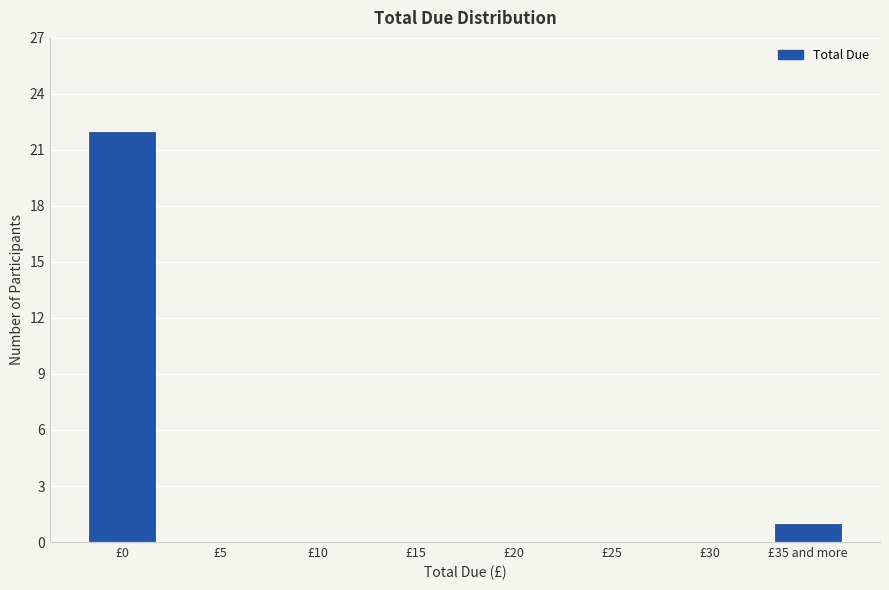

Reading left to right, transcribe all the data shown in this chart.

£0=22	£5=0	£10=0	£15=0	£20=0	£25=0	£30=0	£35 and more=1